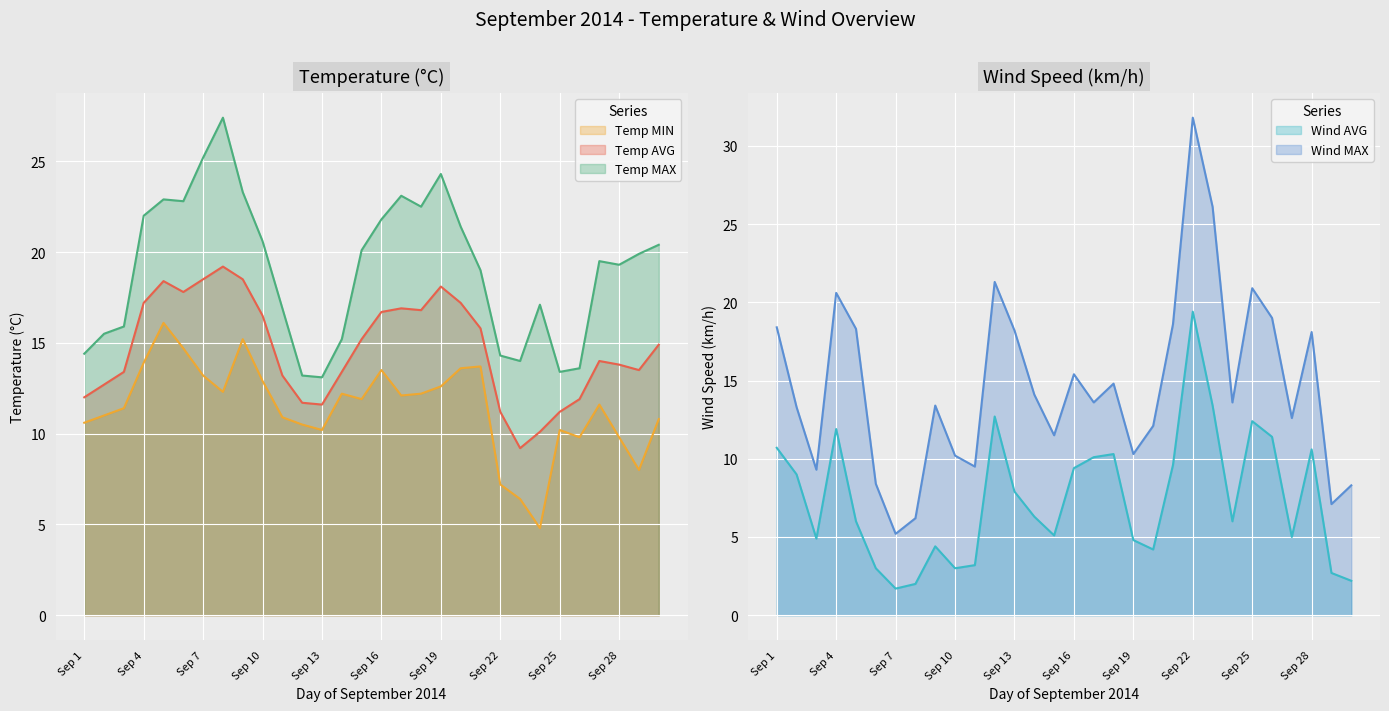

What is the spread (max minus min) of values at Sep 15?

15.0